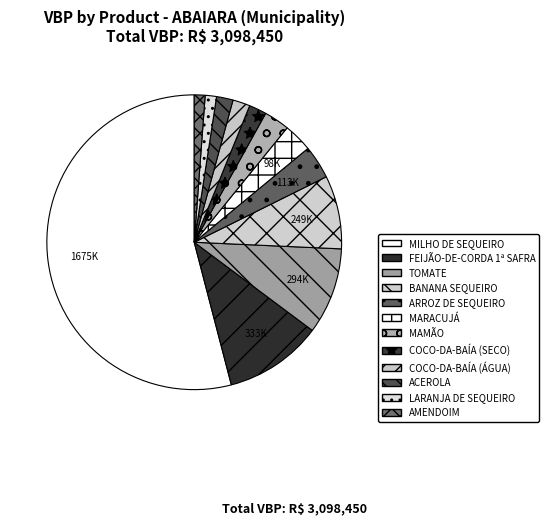

How many segments does this pie chart have?

12